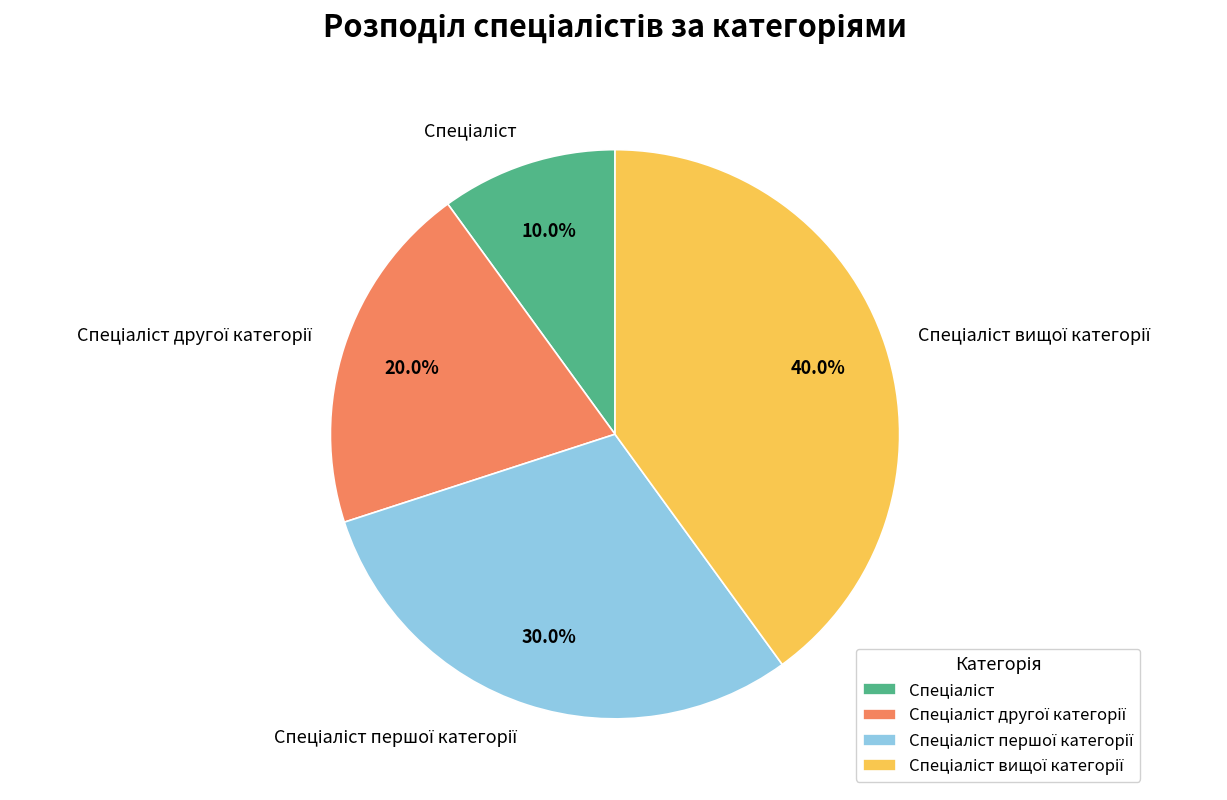

Is there a majority slice in this chart?

No